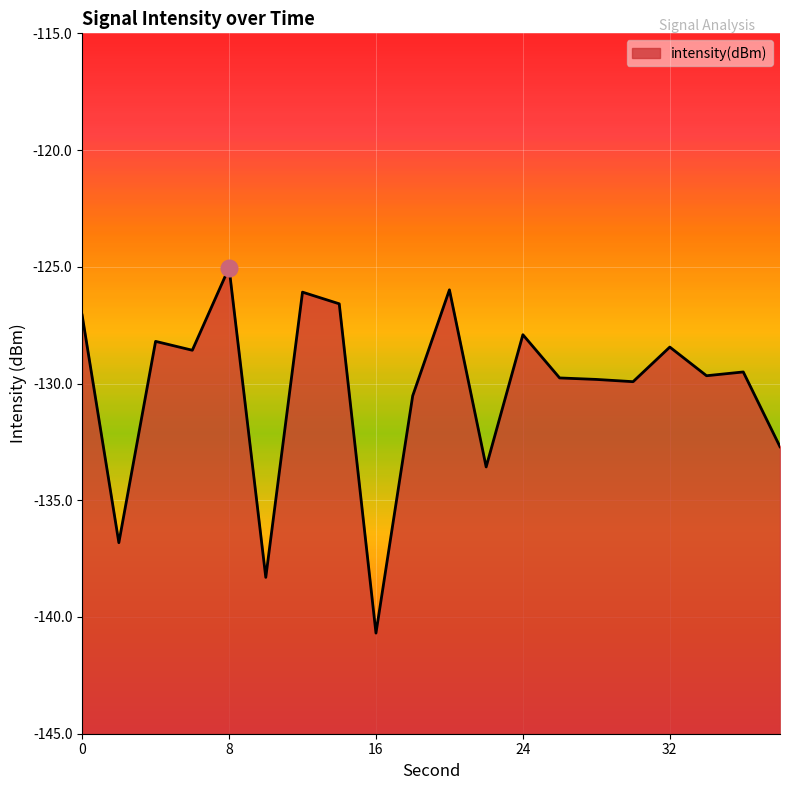

Reading left to right, extract all data points from this chart.

-127.1	-136.8	-128.2	-128.6	-125.0	-138.3	-126.1	-126.6	-140.7	-130.5	-126.0	-133.6	-127.9	-129.8	-129.8	-129.9	-128.4	-129.7	-129.5	-132.7